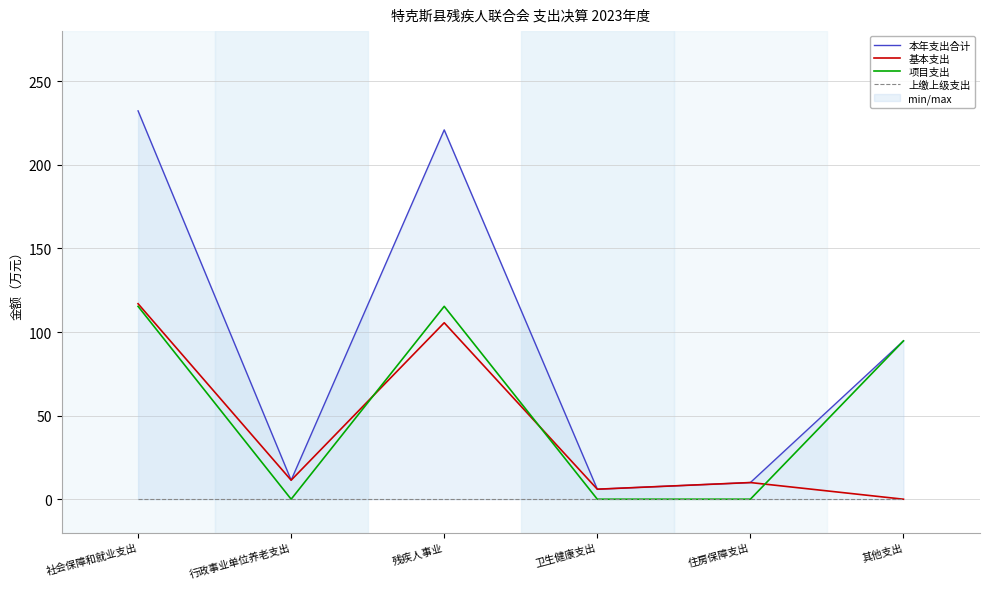

Reading left to right, list all the values displayed in this chart.

本年支出合计: 232.3	11.4	220.9	6.0	10.0	94.7
基本支出: 116.9	11.4	105.5	6.0	10.0	0.0
项目支出: 115.4	0.0	115.4	0.0	0.0	94.7
上缴上级支出: 0.0	0.0	0.0	0.0	0.0	0.0